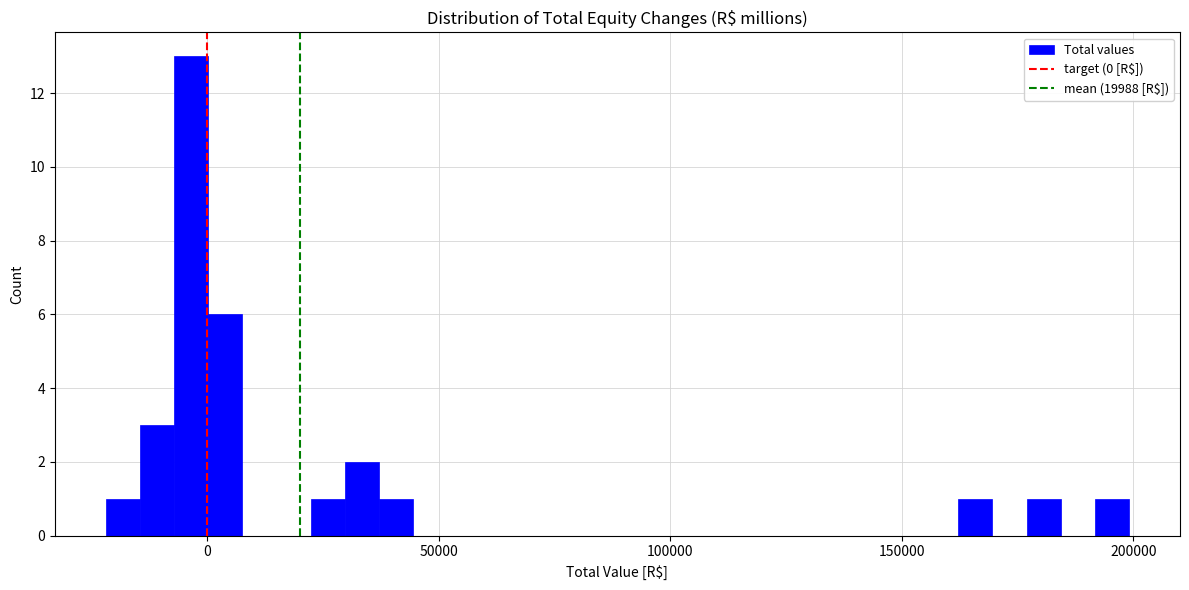

Read against the x-axis, roughly where is the centre of the tallest bar?

-5000